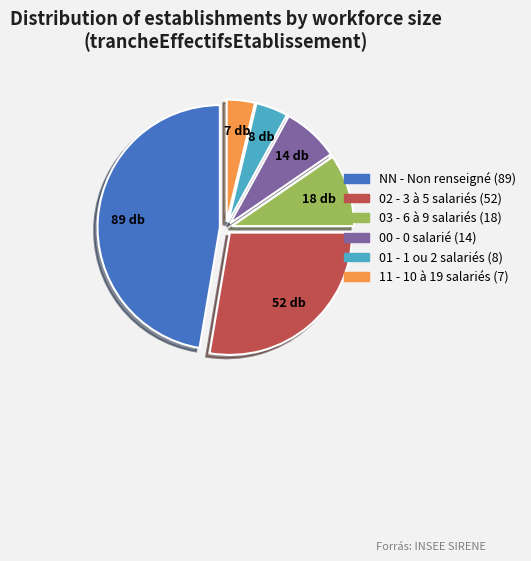

Which has a higher value, 11 or 03?

03